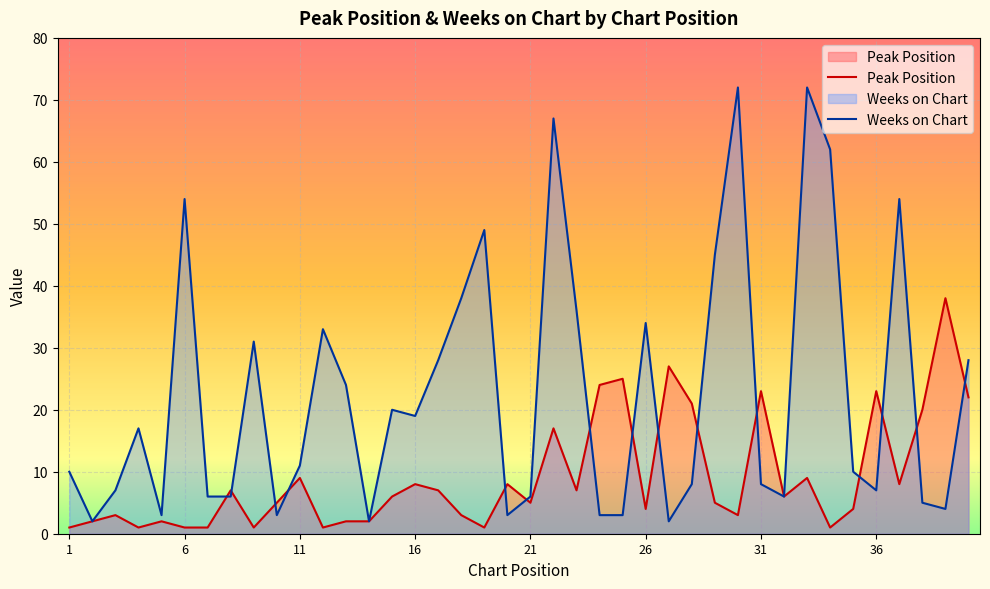

How many data points in Peak Position are less than 6?

20